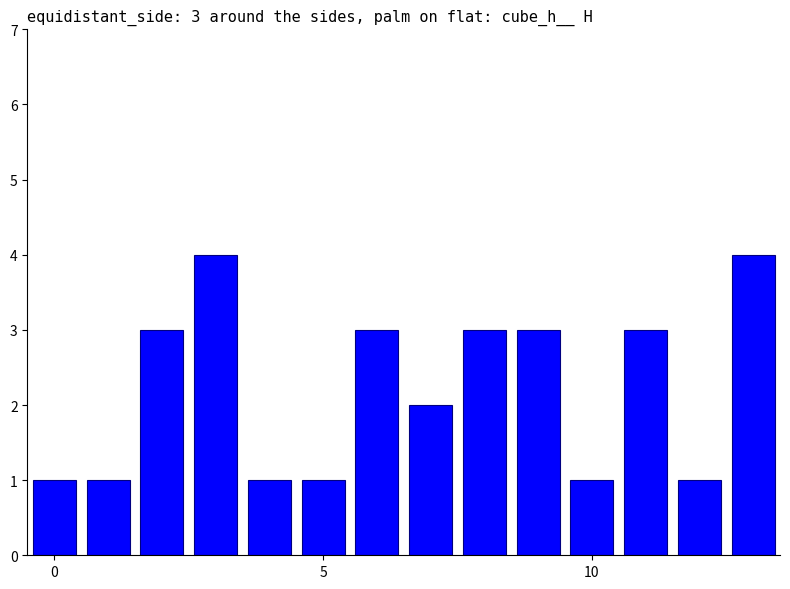

What is the difference between the maximum and second lowest values?

3